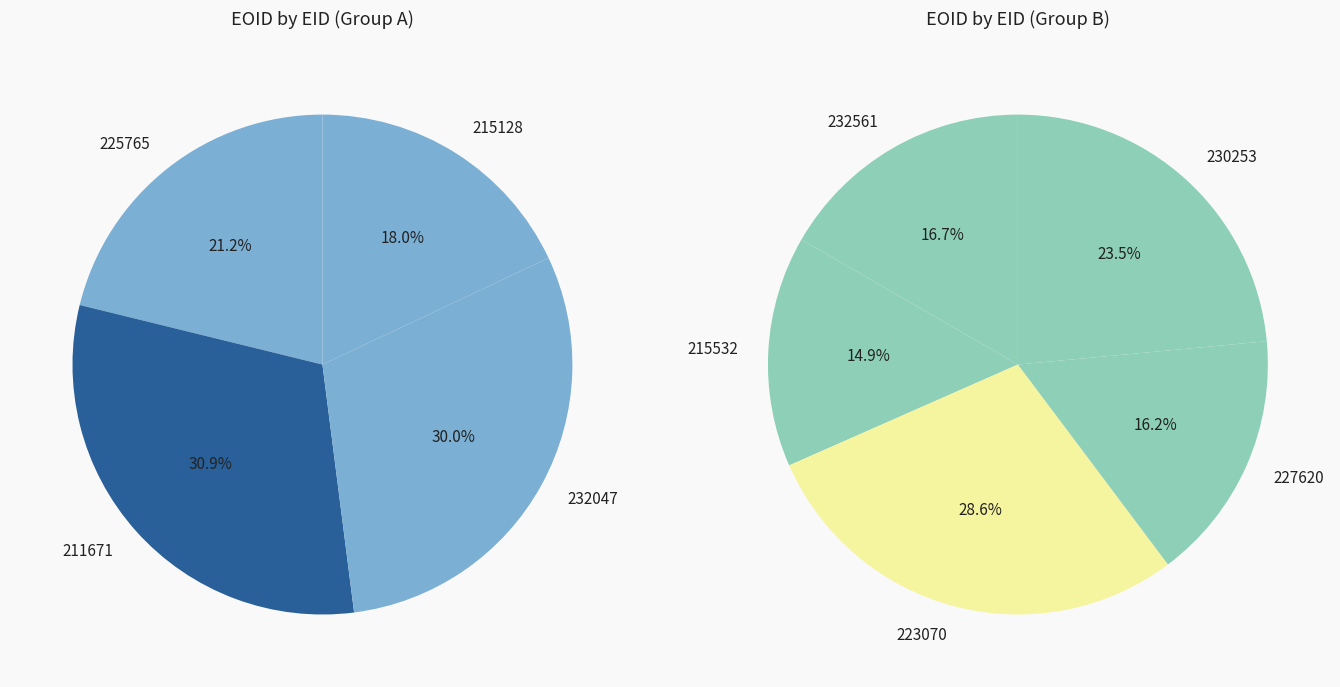

How many slices are in this pie chart?

9